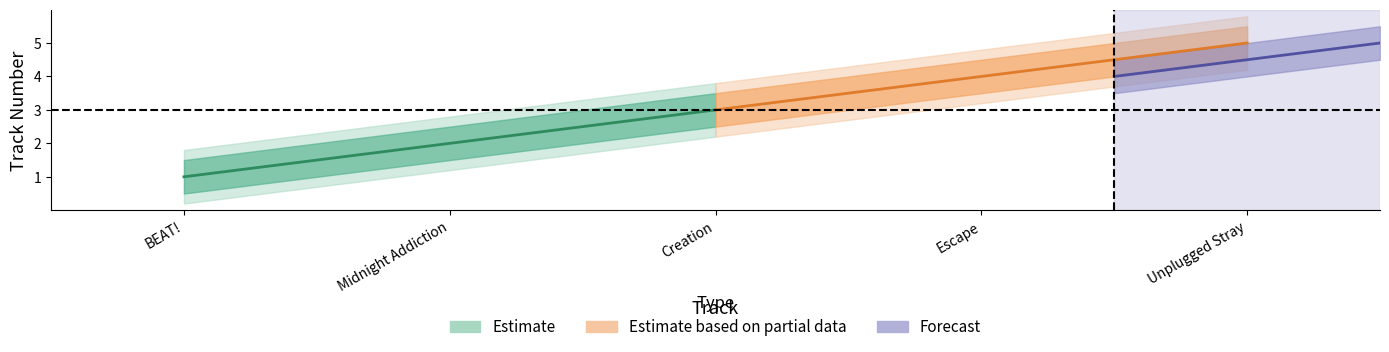

List the labels in order of value, smallest first.

BEAT!, Midnight Addiction, Creation, Escape, Unplugged Stray